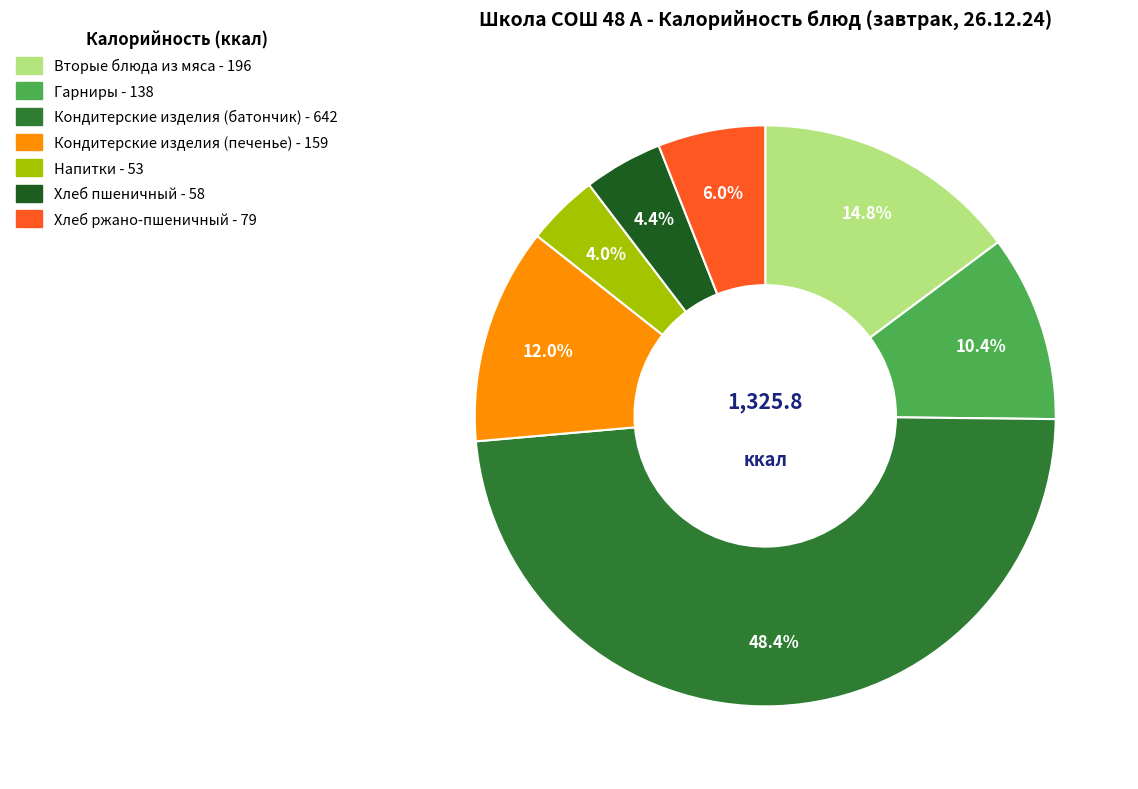

Is it true that Вторые блюда из мяса is 23% of the pie?

False